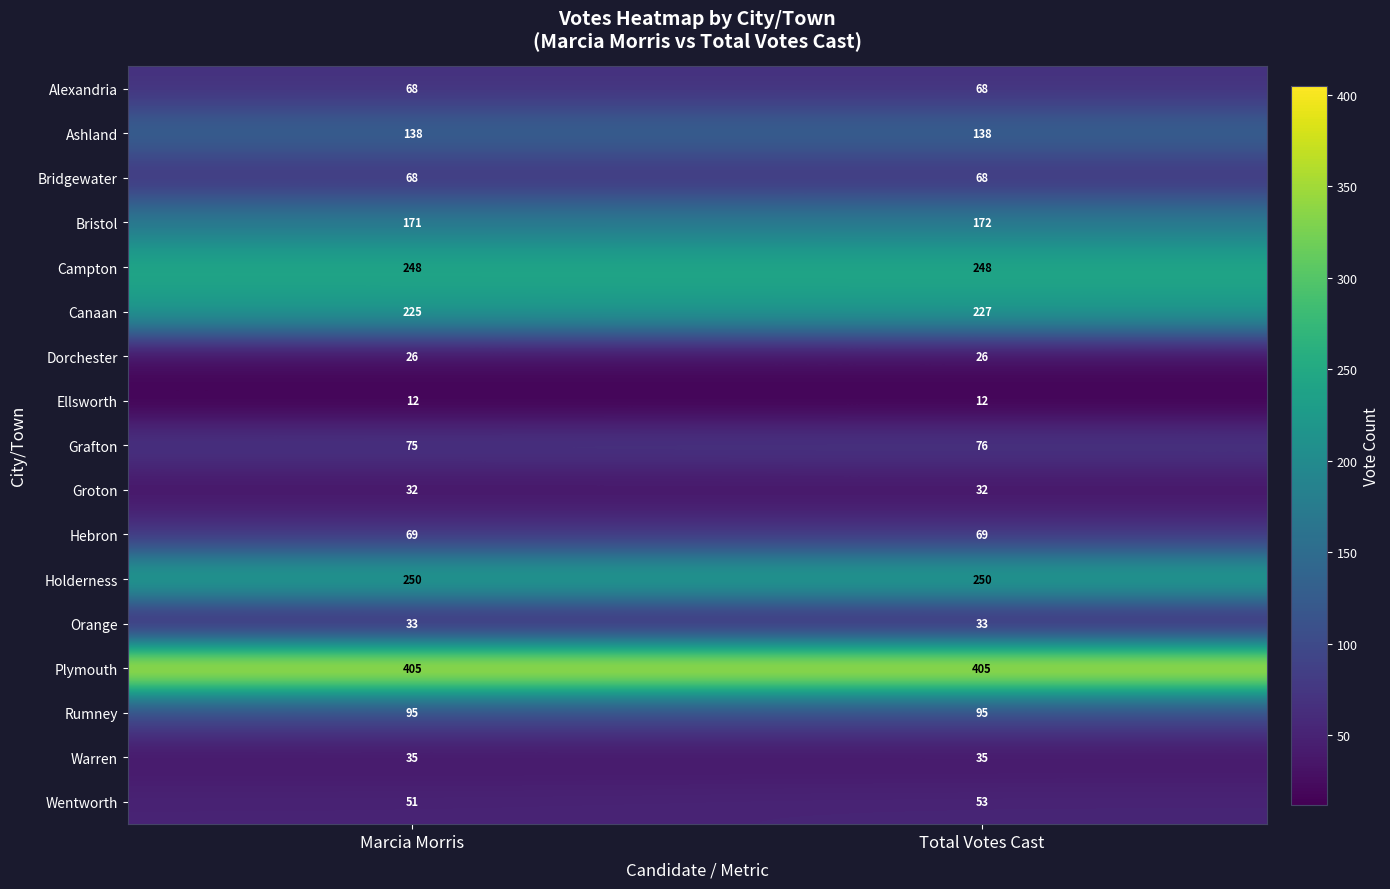

What is the spread (max minus min) of values at Total Votes Cast?

393